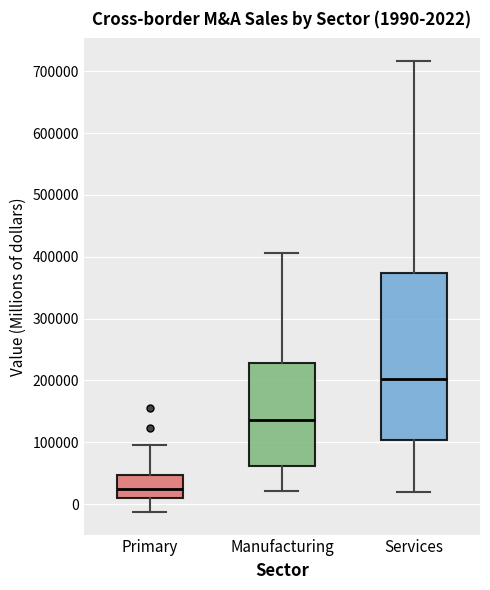

Comparing the boxes themselves (not the whiskers), which one is the tallest?

Services